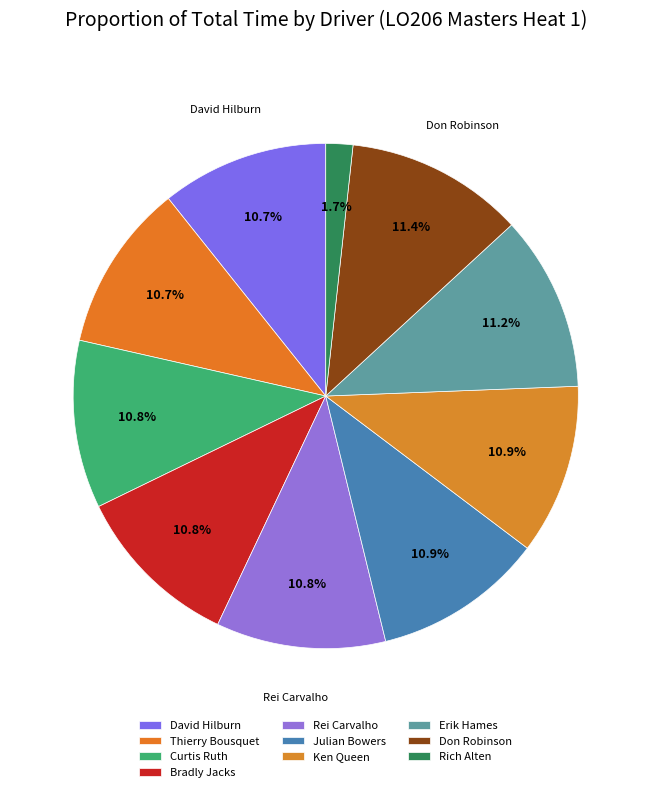

True or false: Julian Bowers accounts for 1% of the total.

False